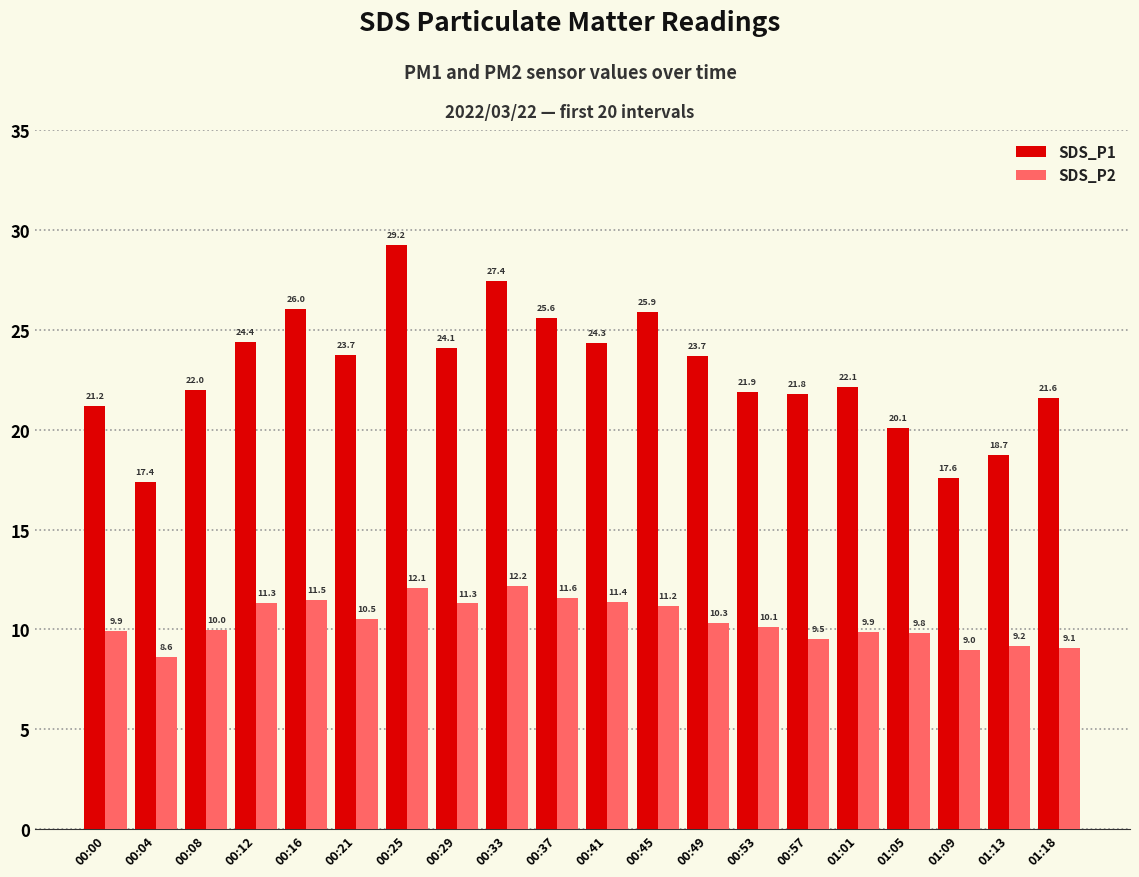

Which category has the highest value across all series?

00:25